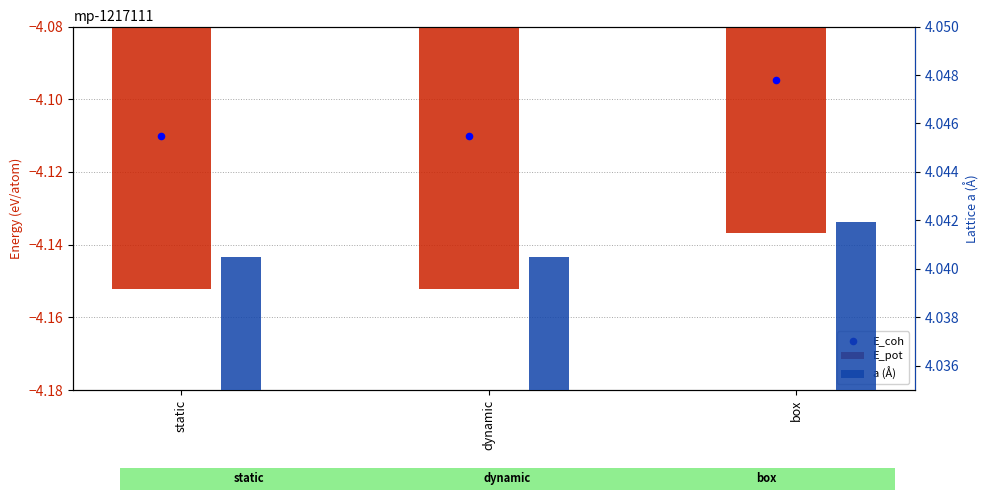

What is the total value across all series at box?

-4.2